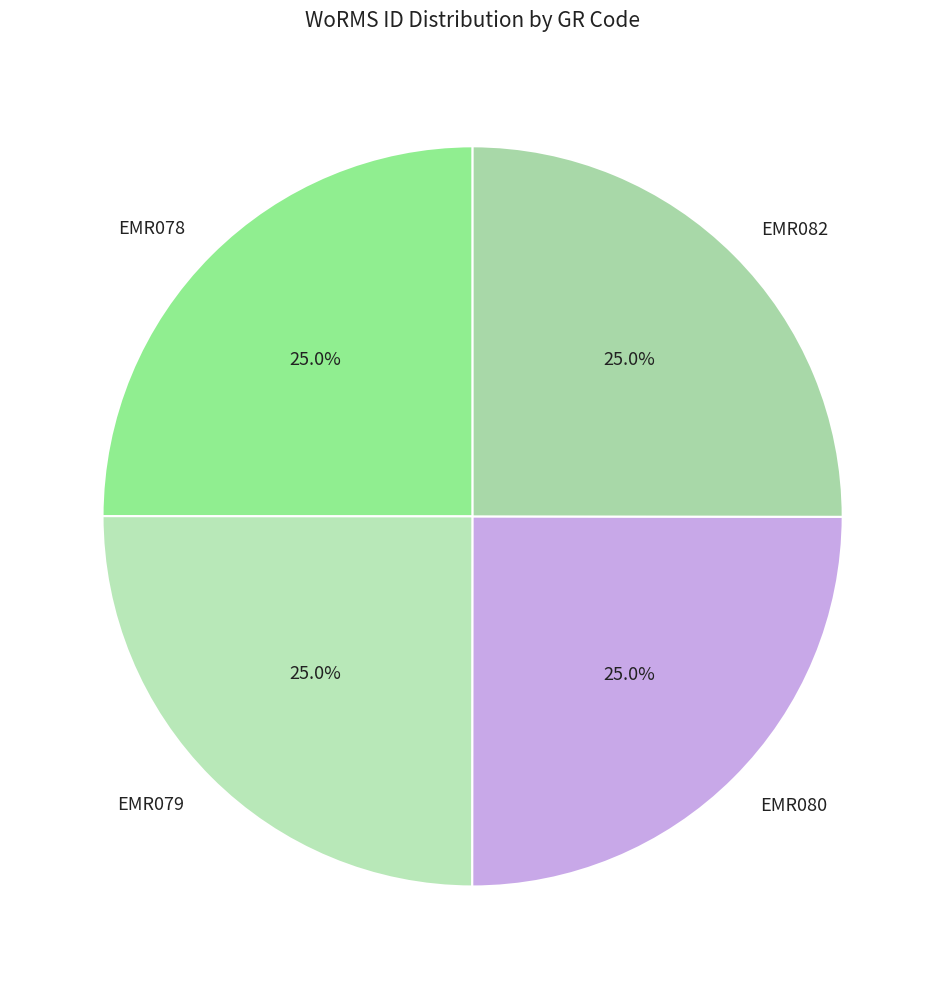

To the nearest percent, what percentage of the pie is EMR082?

25%